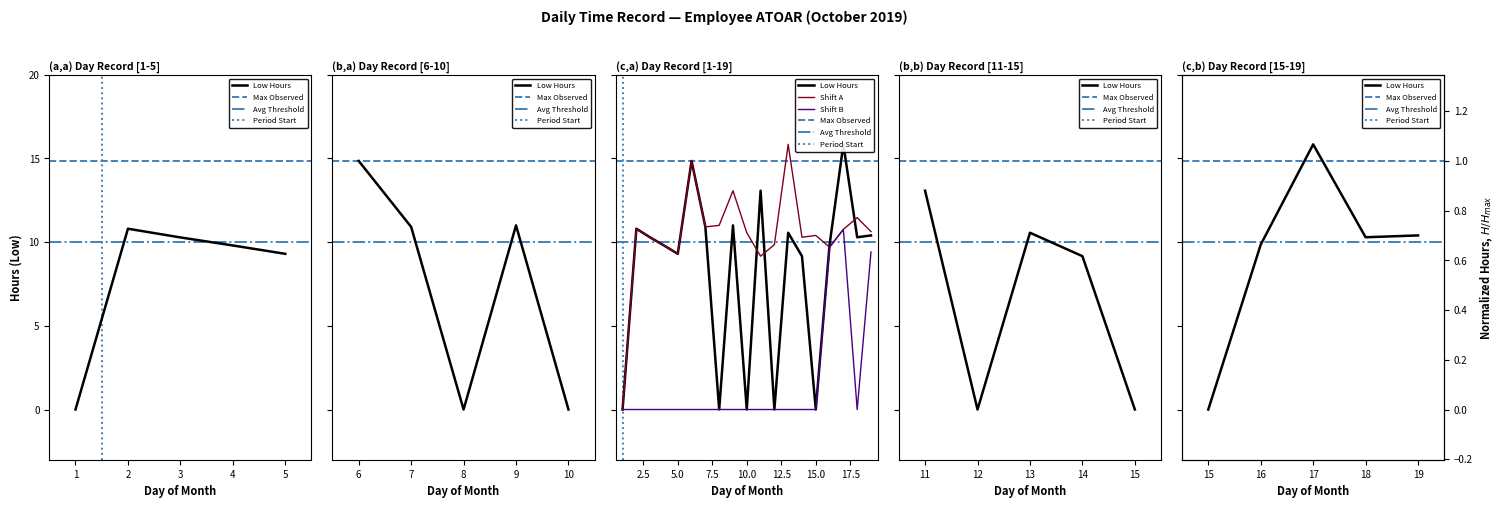

Read the value at 9.

11.0